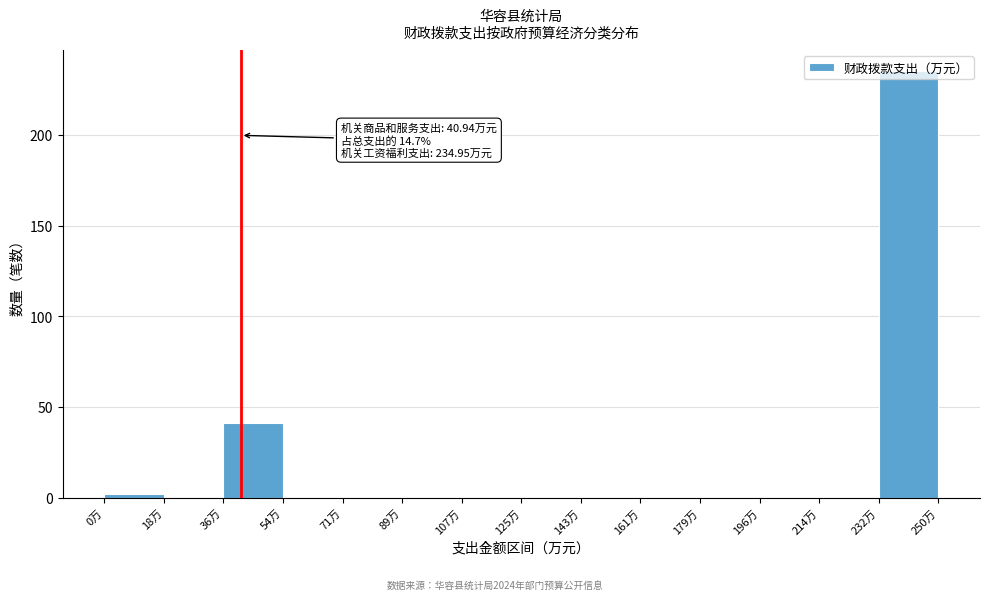

Which range on the x-axis has the tallest bar?

232 to 250